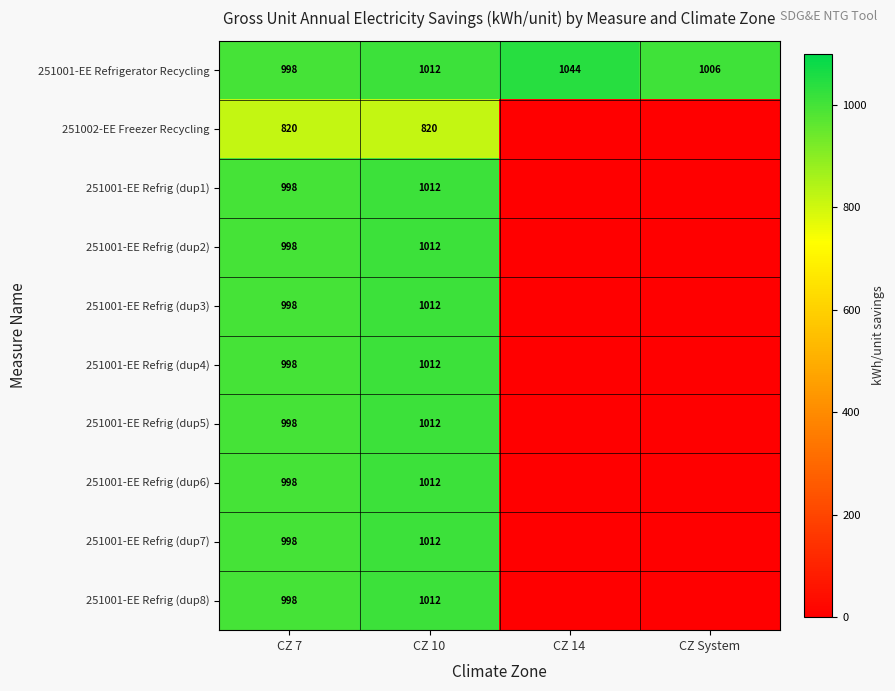

The value of 251002-EE Freezer Recycling at CZ 7 is 820. True or false?

True